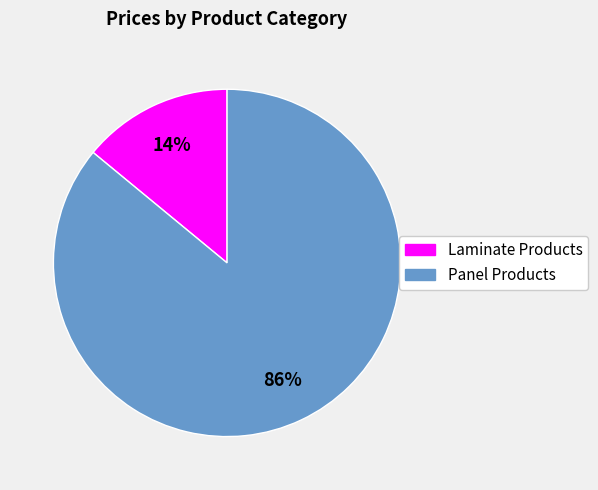

To the nearest percent, what is the difference between the largest and smallest slice percentages?

72%